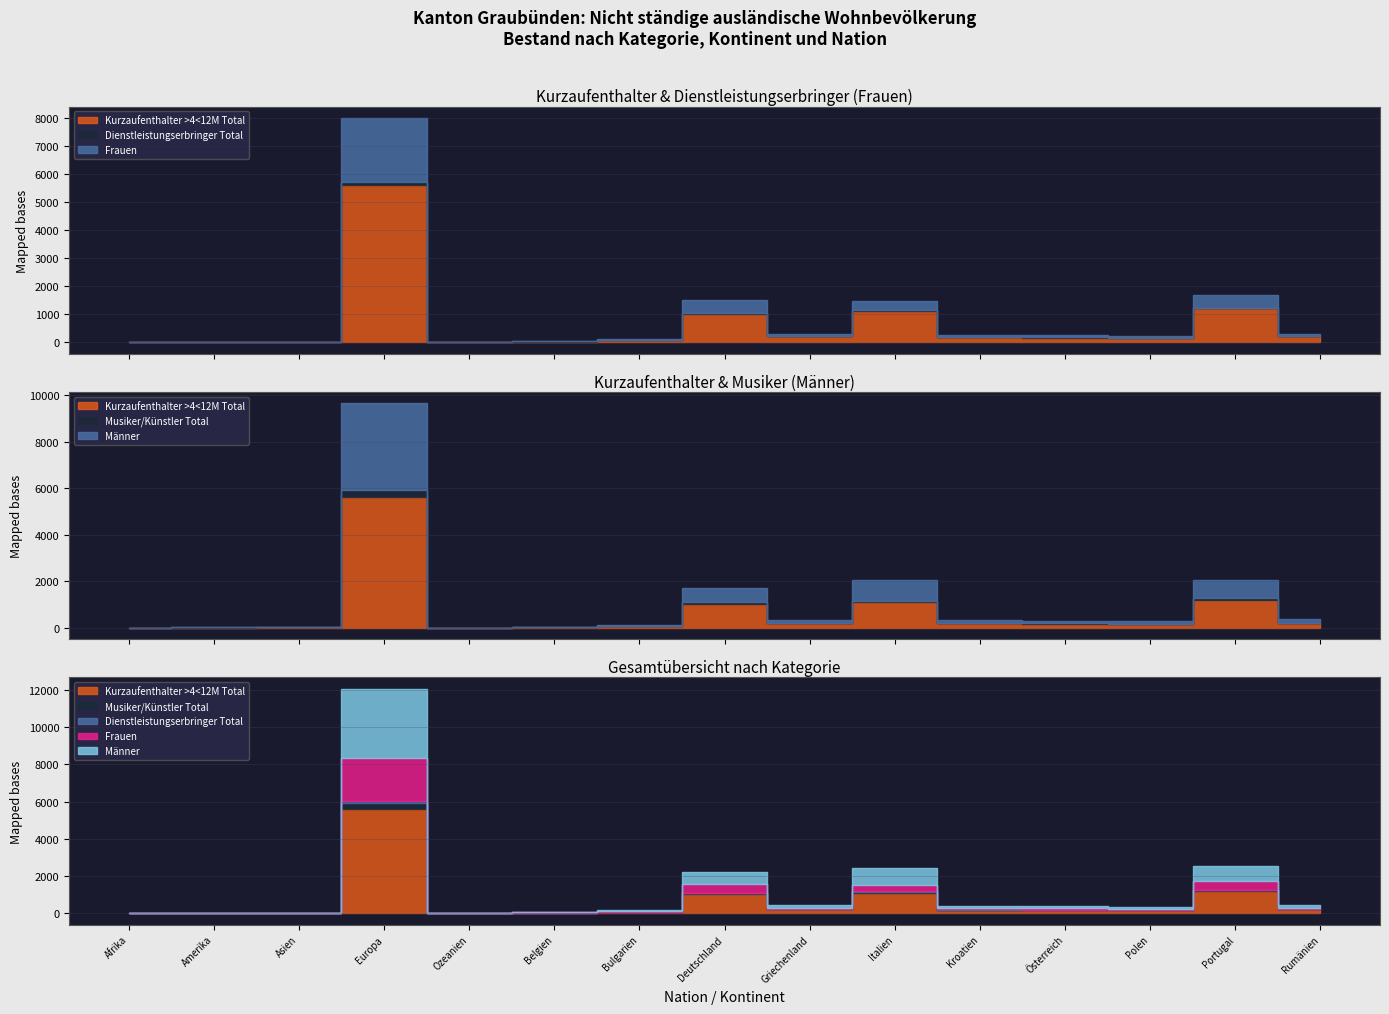

Which series ends up on top after the final intersection of Kurzaufenthalter >4<12M Total and Musiker/Künstler Total?

Kurzaufenthalter >4<12M Total